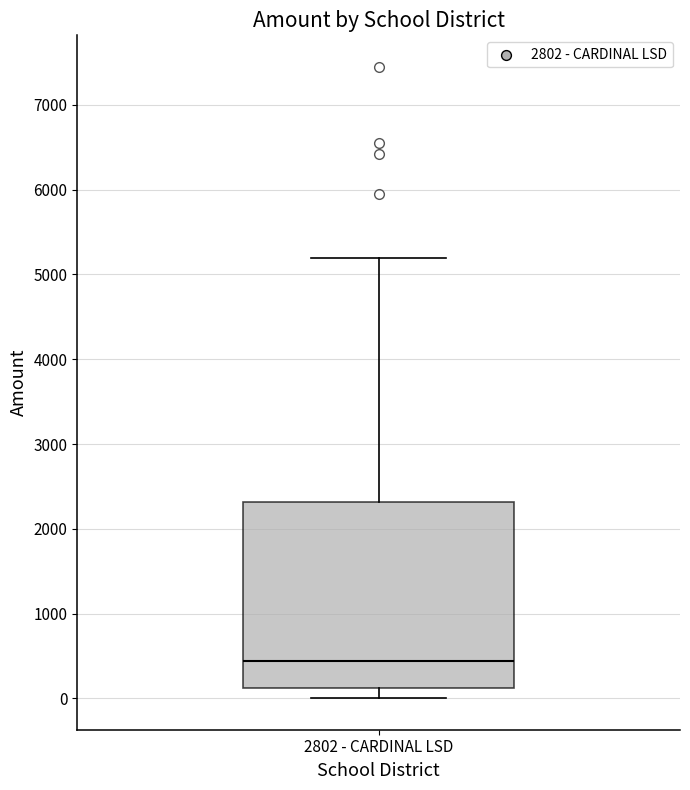

Read this box plot against the y-axis: the position of the median line, the range covered by the box, and the ends of both whiskers. The values are not printed on the chart, so give them approximately, as read against the axis.

median 400, box 100 to 2300, whiskers 0 to 5200